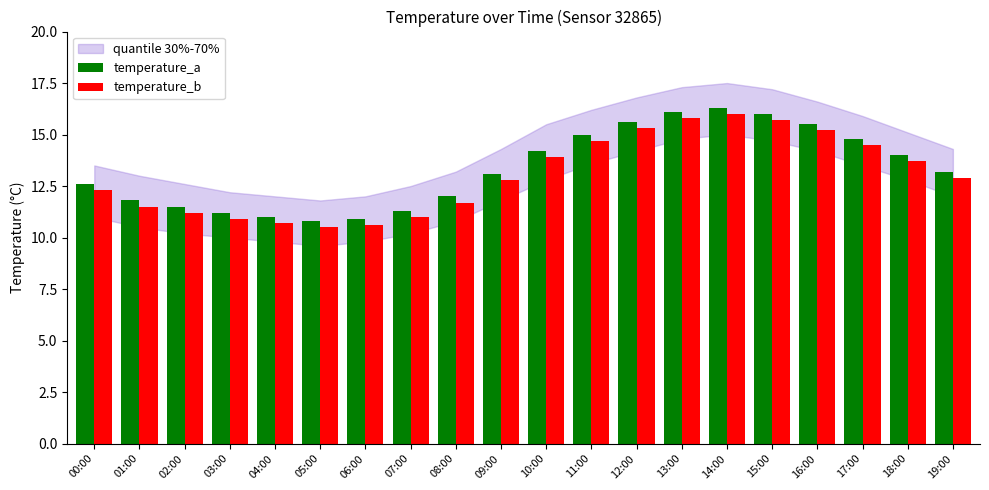

Where does the temperature_a series first go above 13?

09:00